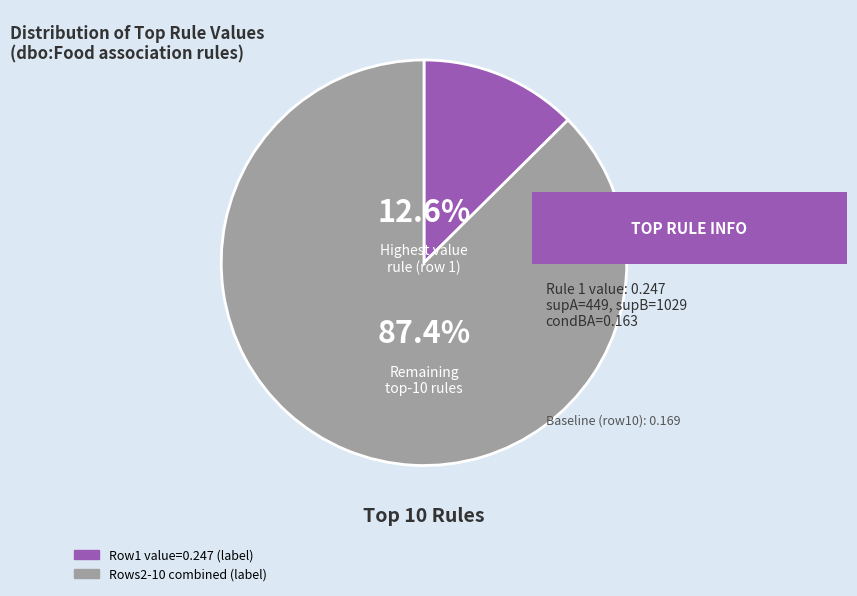

Is there any slice that represents more than half of the pie?

Yes